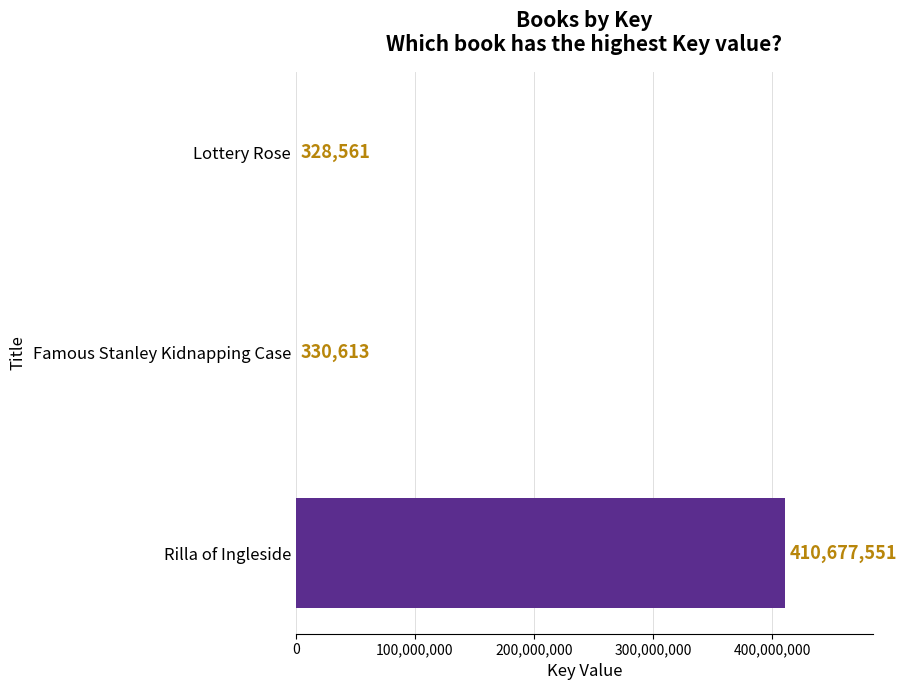

What is the average value?

137112242